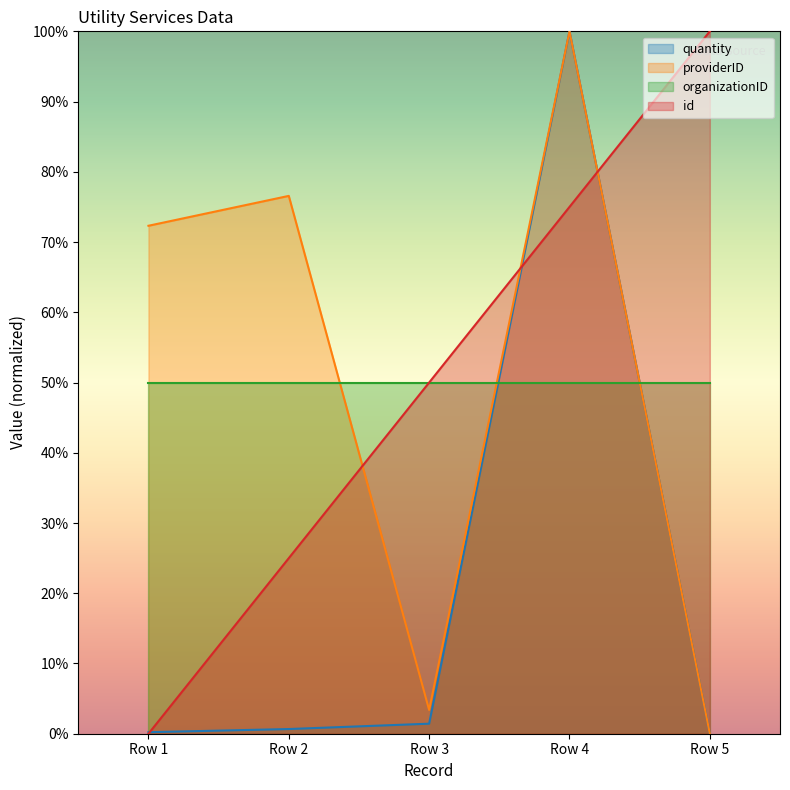

Which series has the largest total across all categories?

providerID